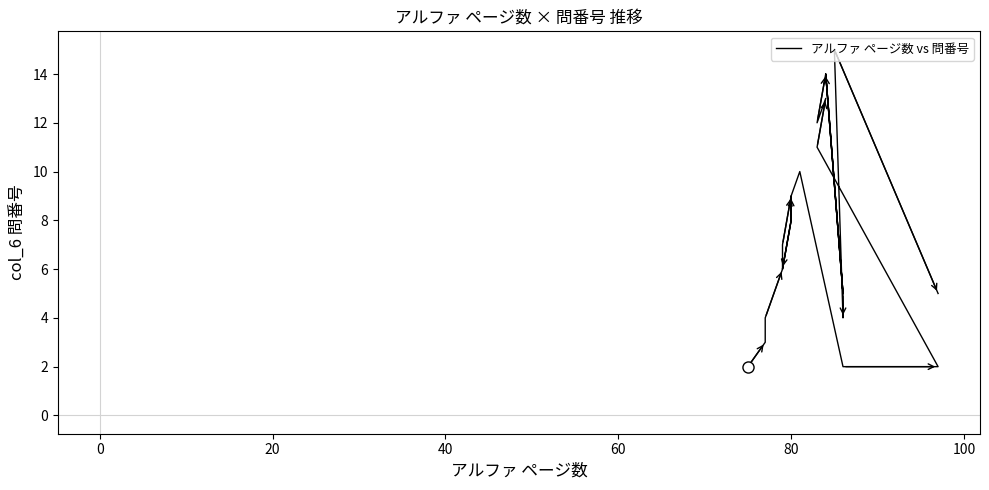

How many data points are above 8?

10